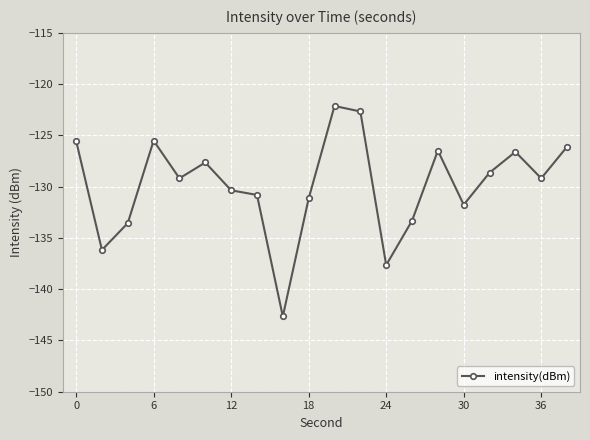

What is the smallest value displayed?

-142.7